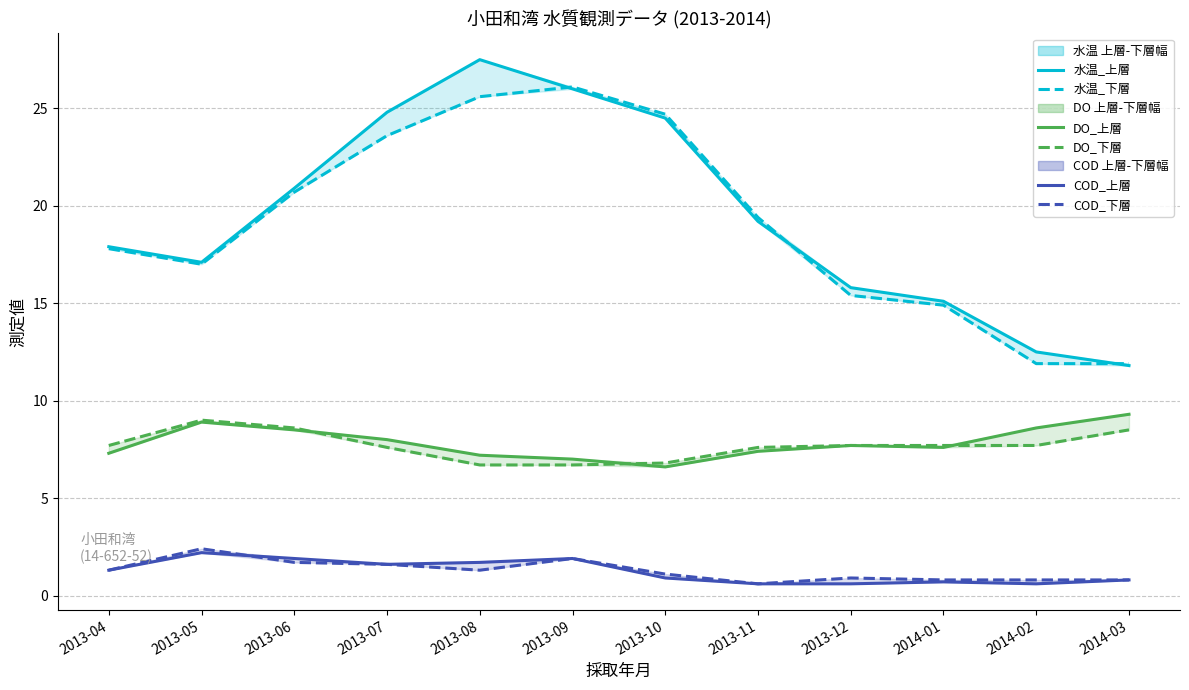

Does the chart display data point markers on the line(s)?

No